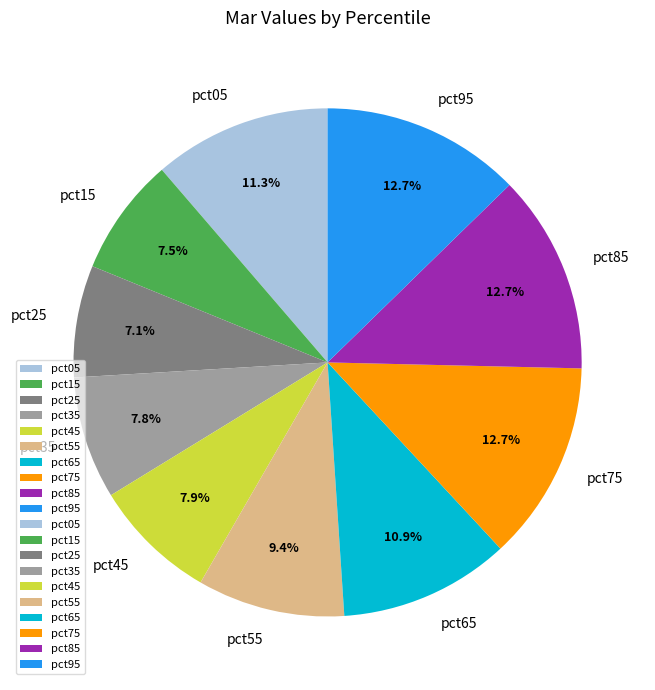

Is pct55 the majority of the pie?

No